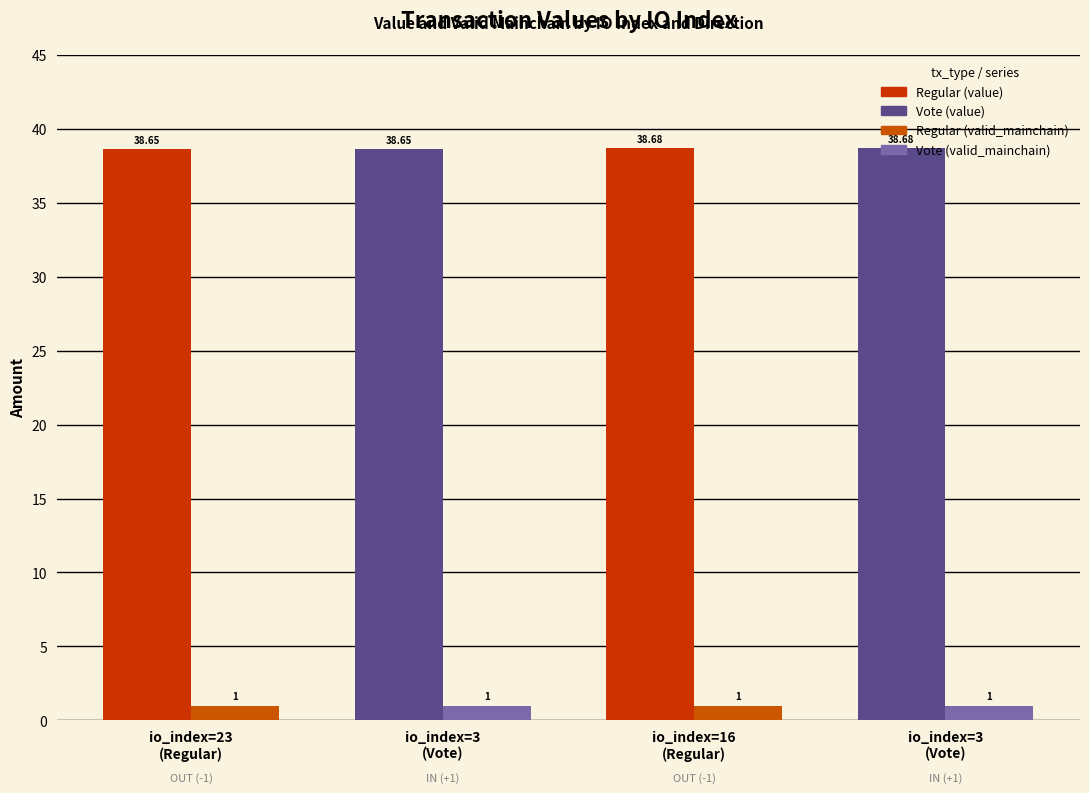

How many categories are shown in the chart?

4